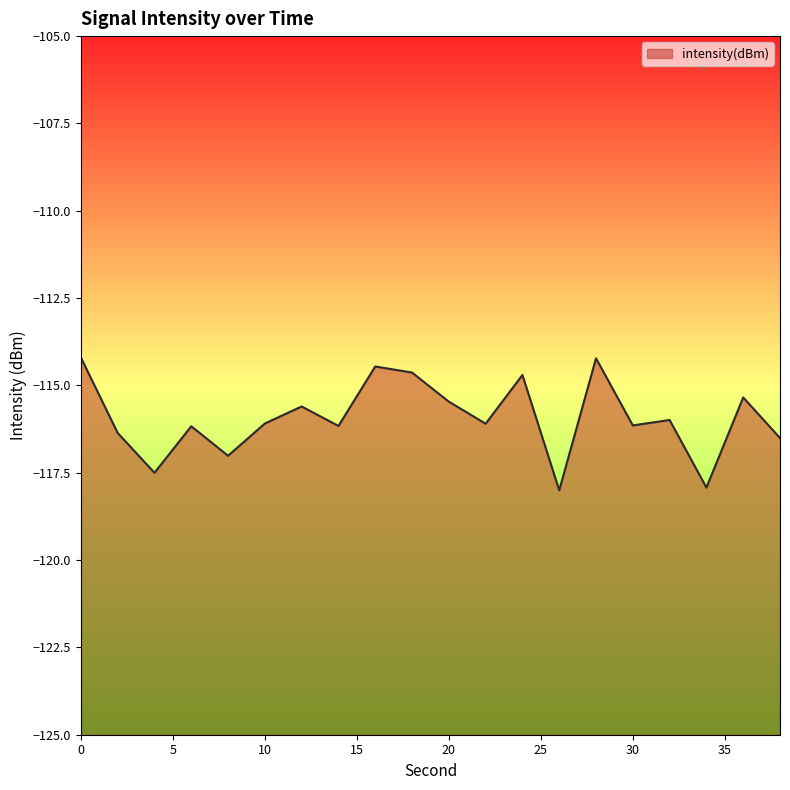

List the labels in order of value, largest first.

0, 28, 16, 18, 24, 36, 20, 12, 32, 10, 22, 30, 14, 6, 2, 38, 8, 4, 34, 26